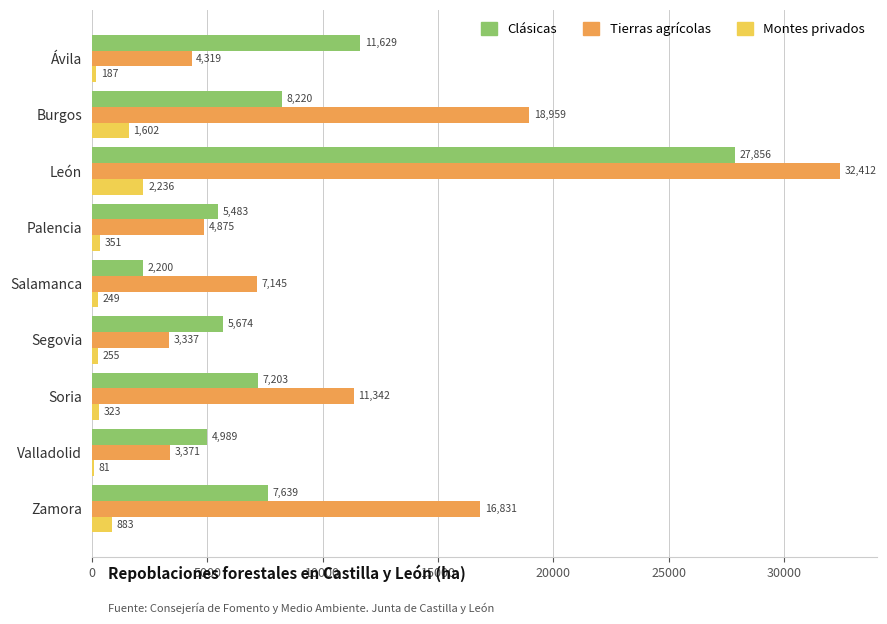

Between Ávila and Zamora, which series saw the biggest shift?

Tierras agrícolas